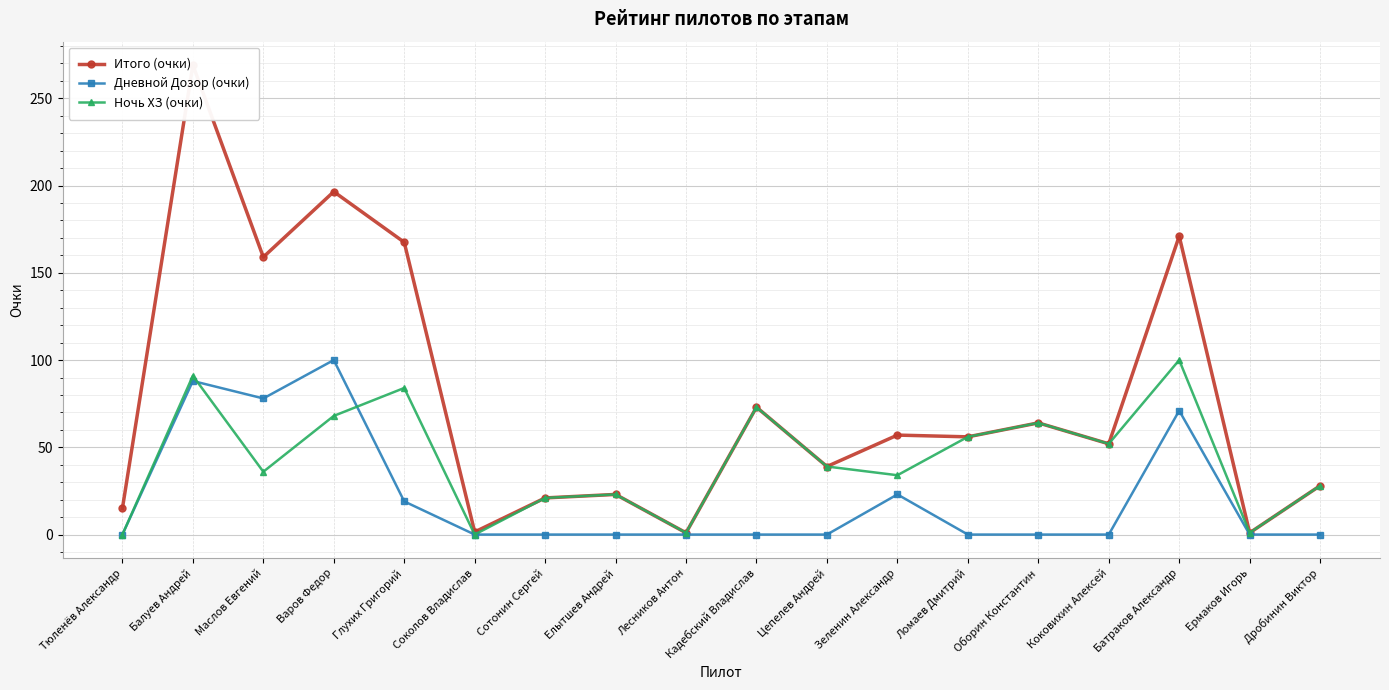

True or false: Ночь ХЗ (очки) has a value of 91.0 at Балуев Андрей.

True